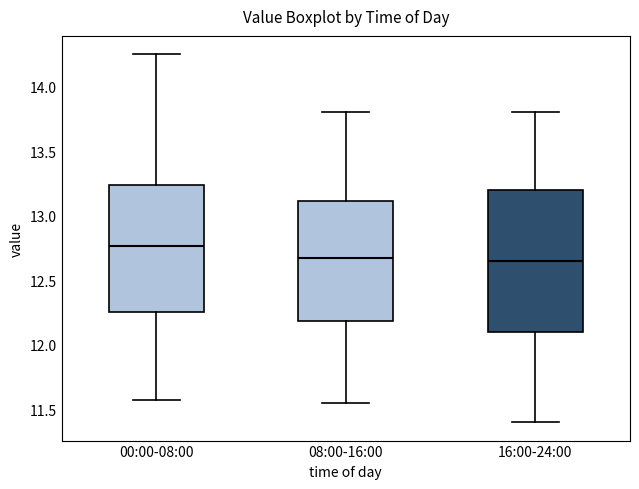

Which box's median line is the highest?

00:00-08:00